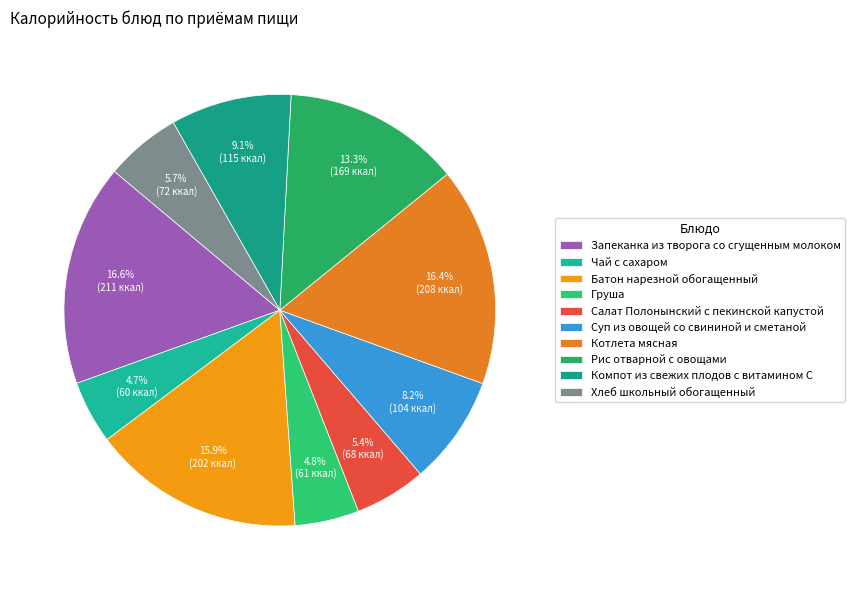

How many segments does this pie chart have?

10